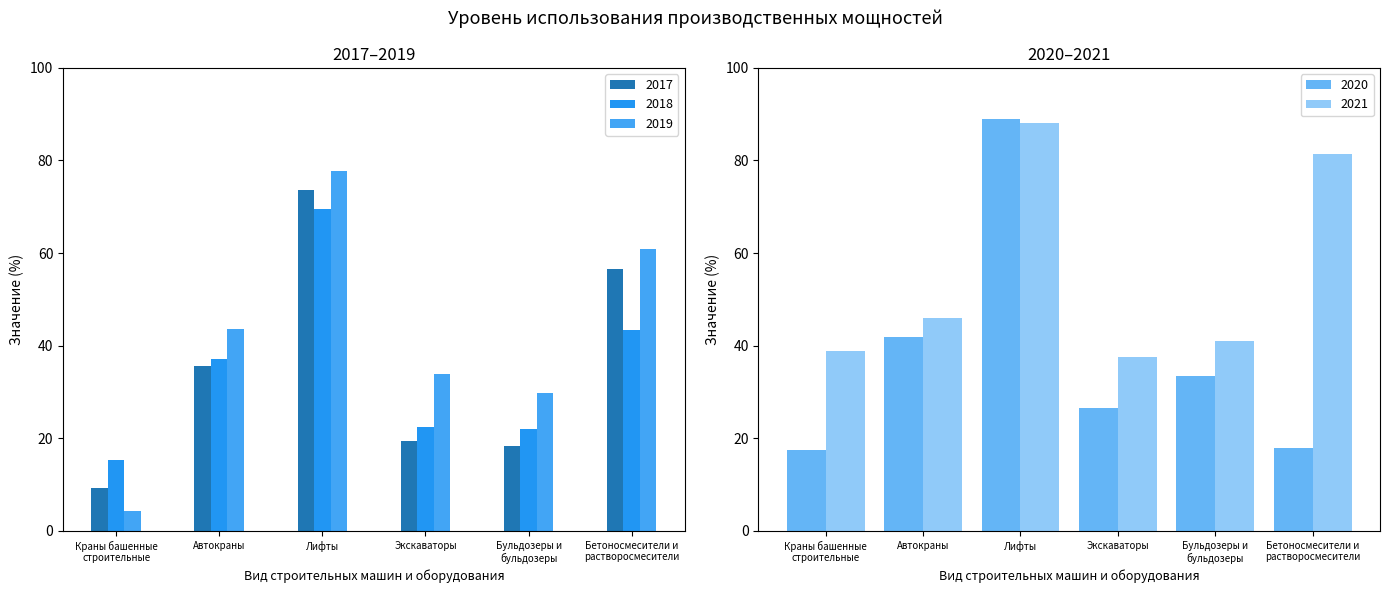

How many bars are there in each group?

5